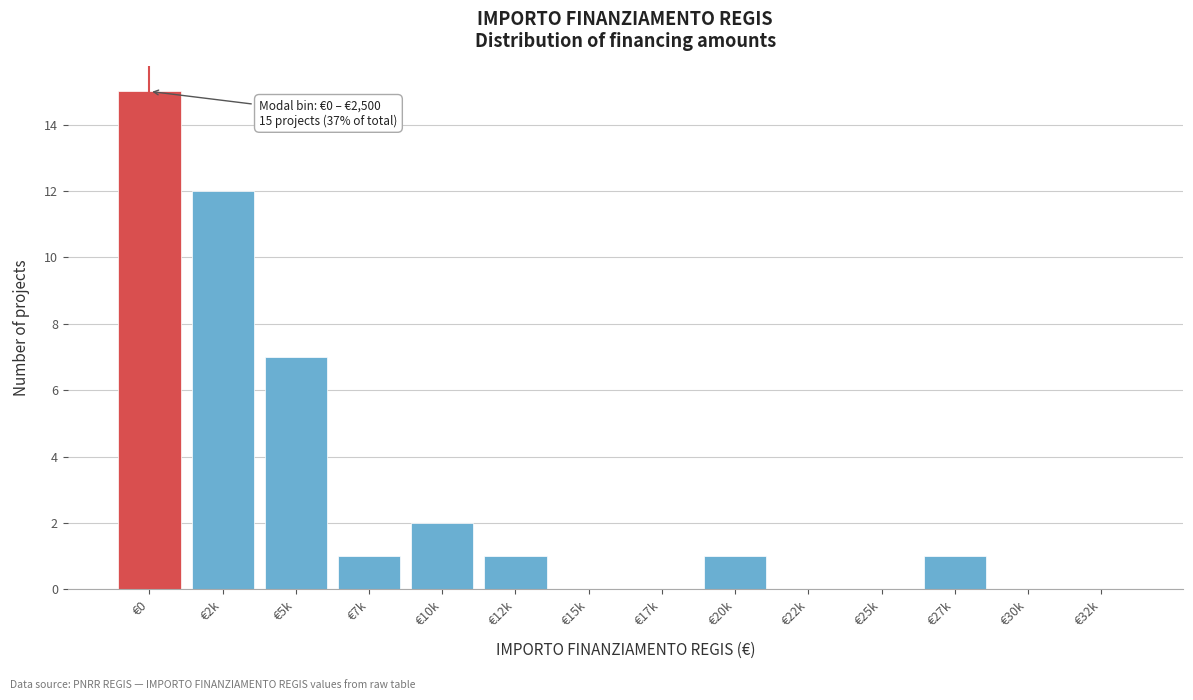

Reading right to left, extract all data points from this chart.

€32k=0	€30k=0	€27k=1	€25k=0	€22k=0	€20k=1	€17k=0	€15k=0	€12k=1	€10k=2	€7k=1	€5k=7	€2k=12	€0=15